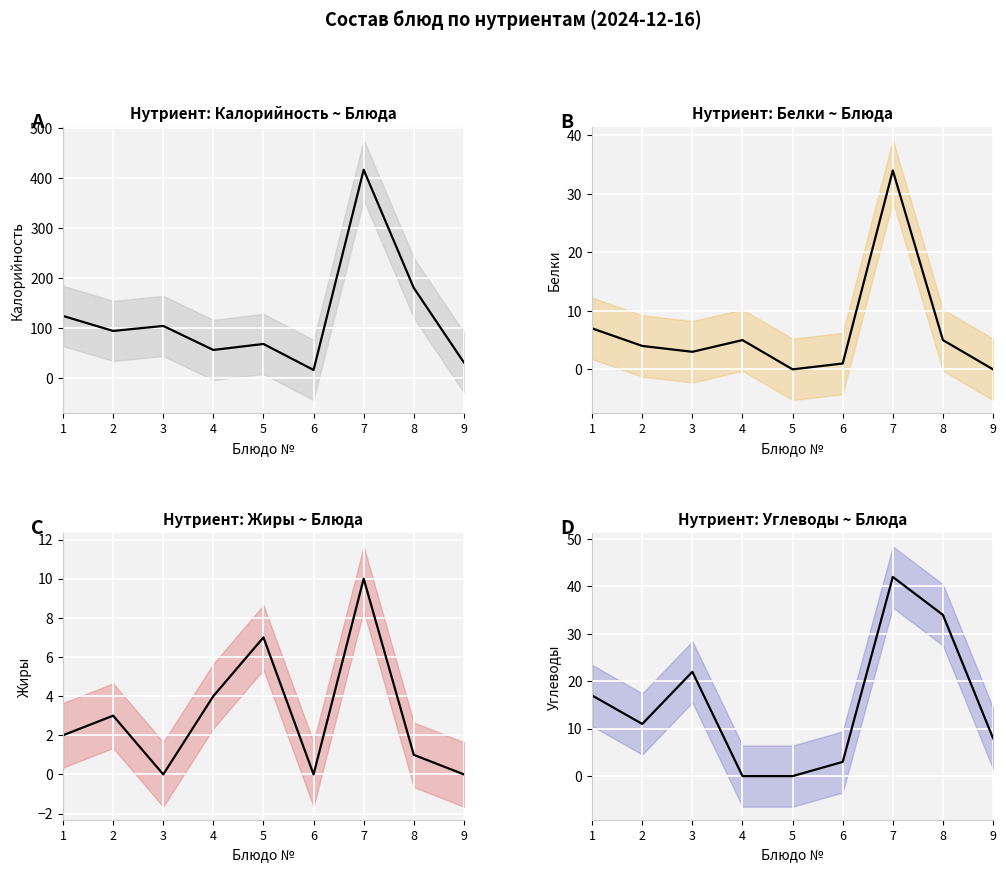

True or false: Жиры (mean) and Углеводы (mean) cross at least once.

True